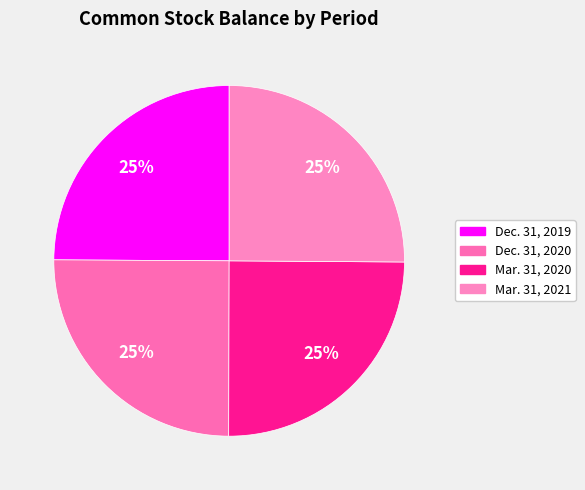

What is the ratio of the value at Mar. 31, 2021 to the value at Dec. 31, 2020?

1.0